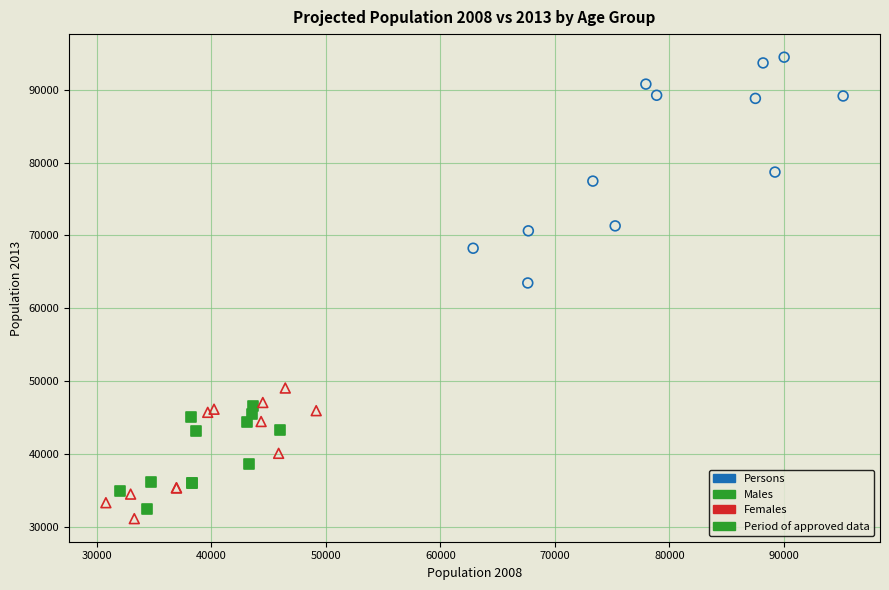

Which series contains the highest Y value?

Persons